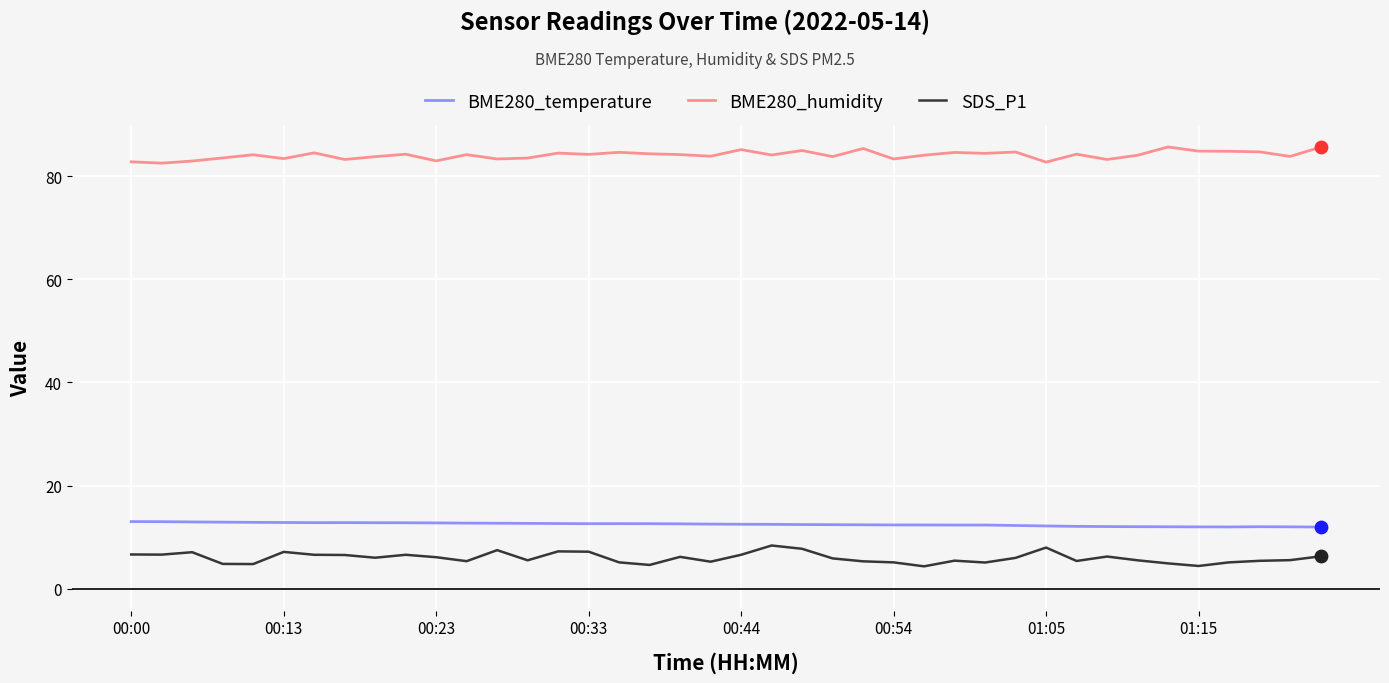

Which series has the largest total across all categories?

BME280_humidity